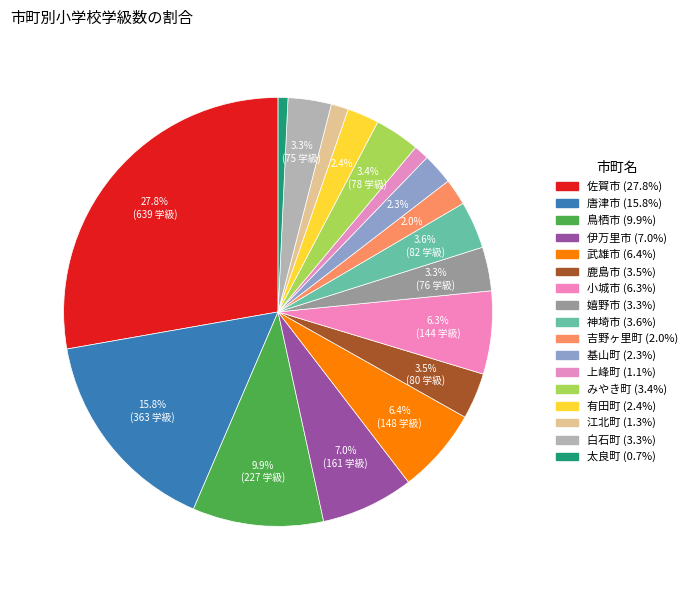

Rank the categories by value from lowest to highest.

太良町, 上峰町, 江北町, 吉野ヶ里町, 基山町, 有田町, 白石町, 嬉野市, みやき町, 鹿島市, 神埼市, 小城市, 武雄市, 伊万里市, 鳥栖市, 唐津市, 佐賀市